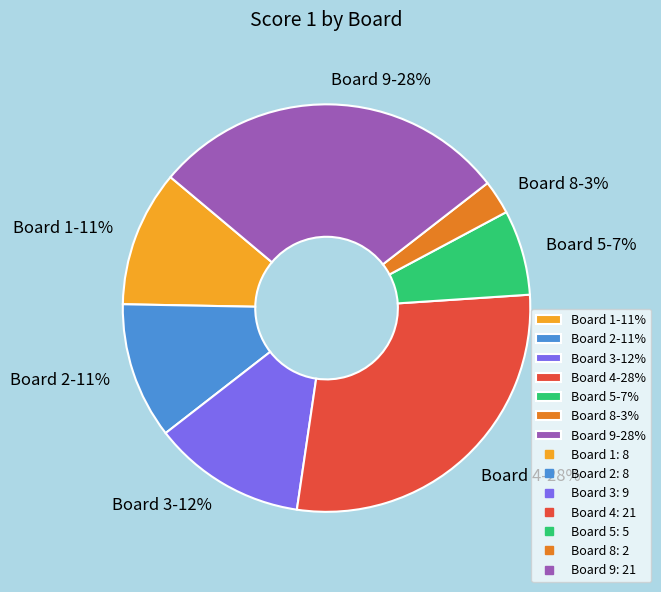

Does Board 9 account for over 50% of the chart?

No